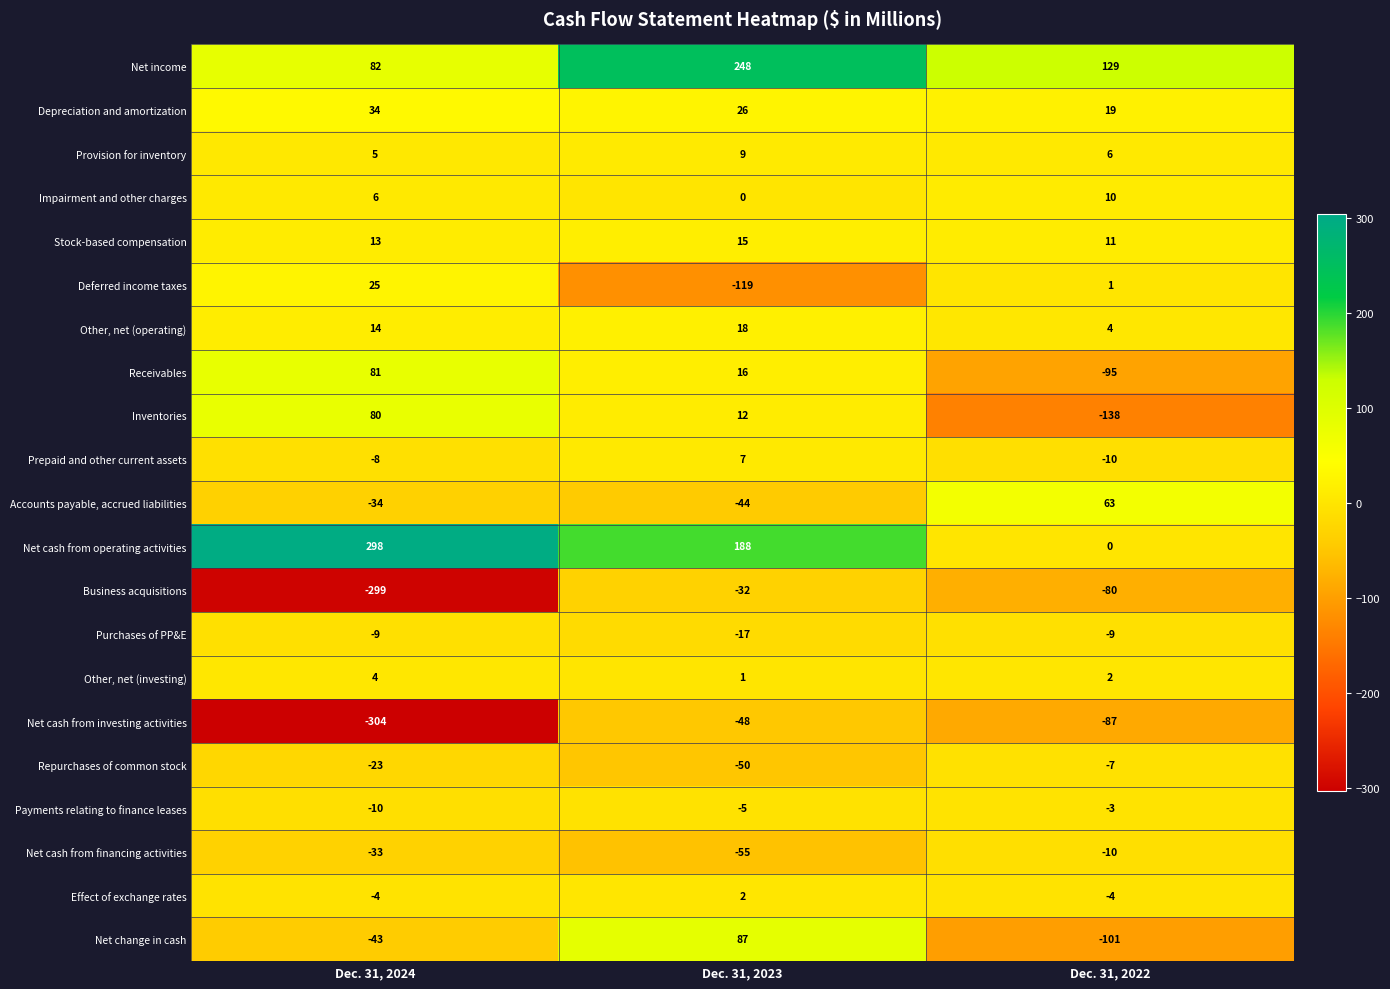

What is the total value across all series at Dec. 31, 2024?

-125